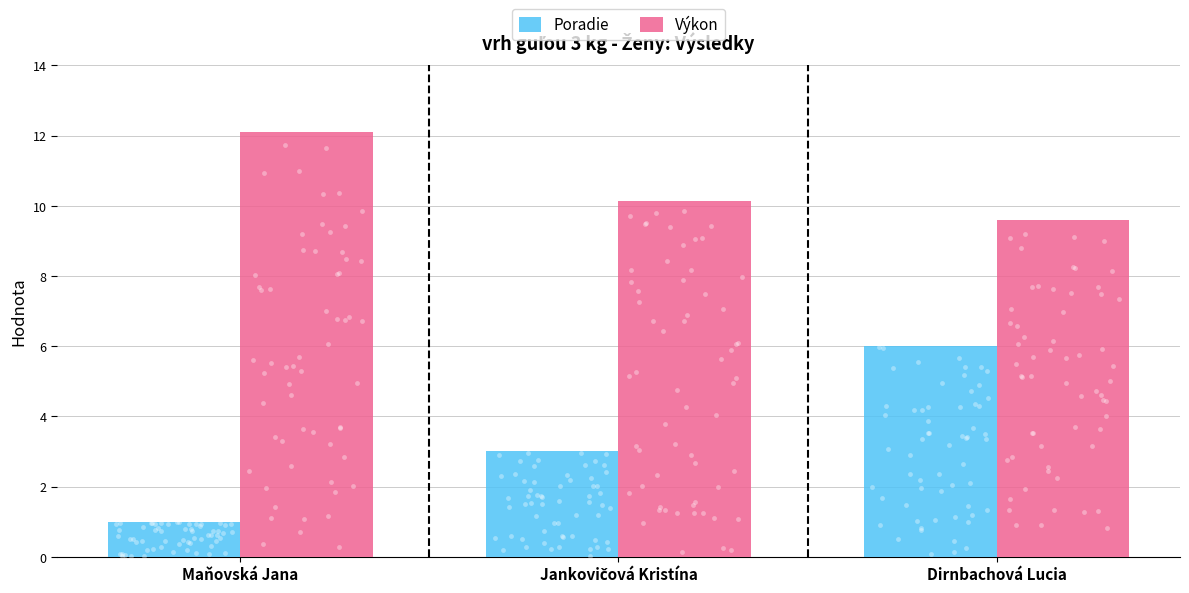

Is the value of Poradie at Dirnbachová Lucia greater than the value of Výkon at Maňovská Jana?

No